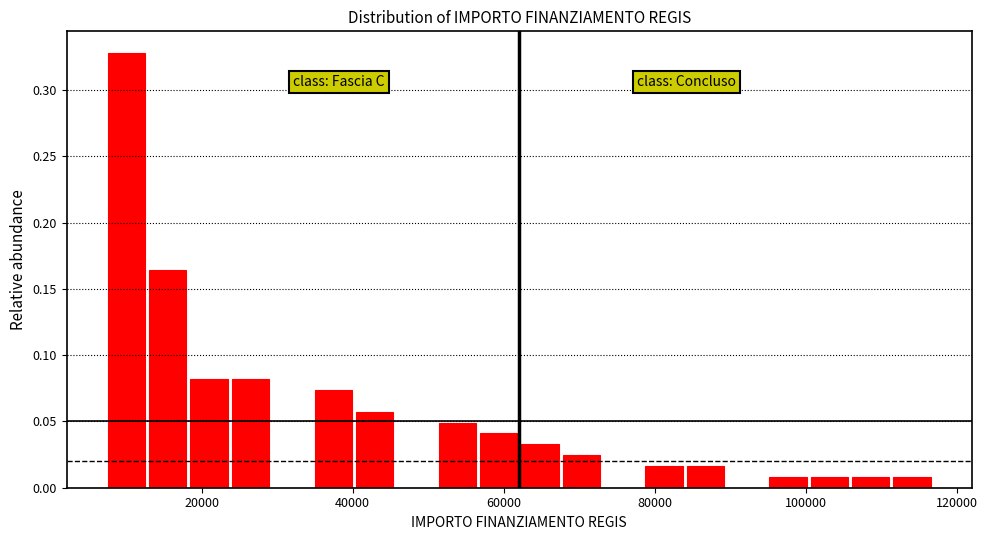

Around what value on the x-axis is the tallest bar? Give the approximate position of its centre, as read against the axis.

10000